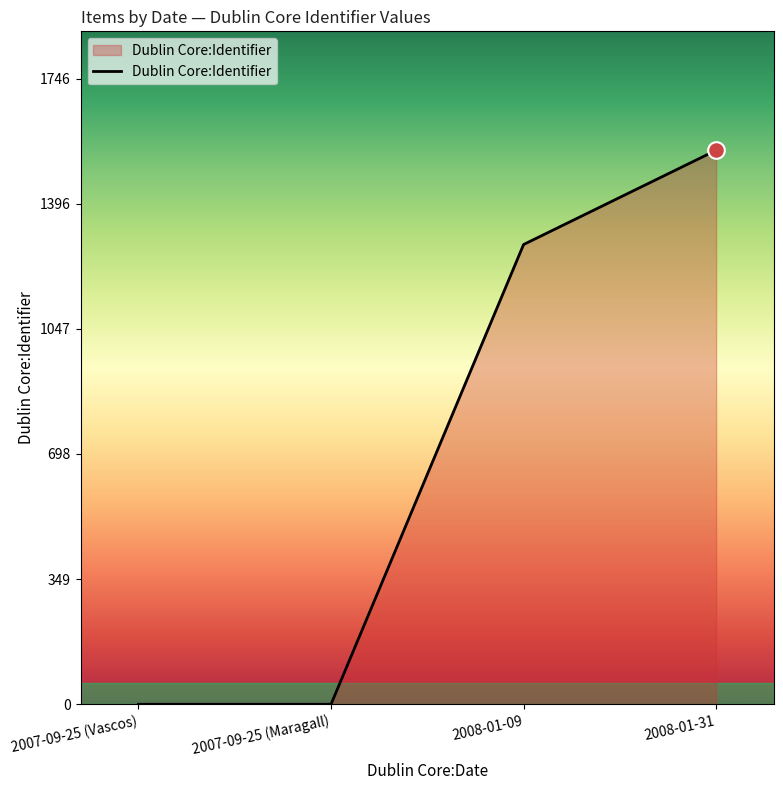

True or false: there are more than 0 points higher than both neighbors.

False